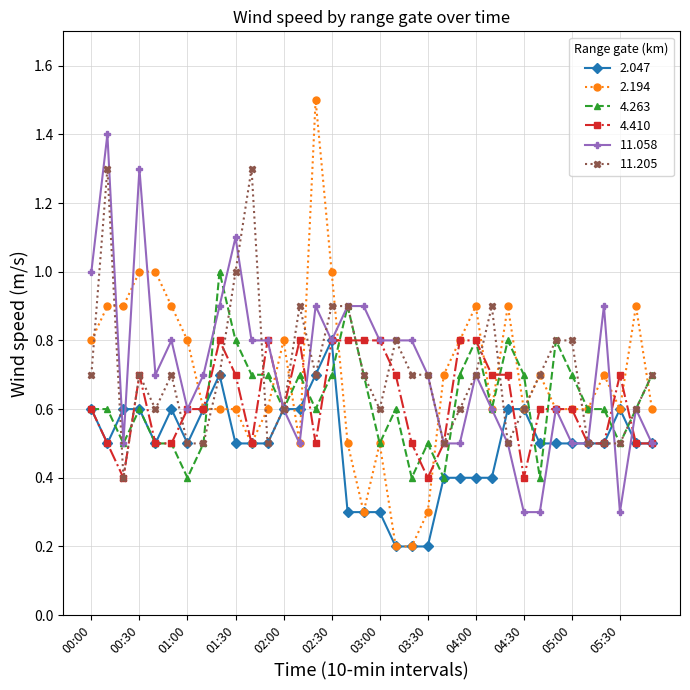

Does the chart display data point markers on the line(s)?

Yes